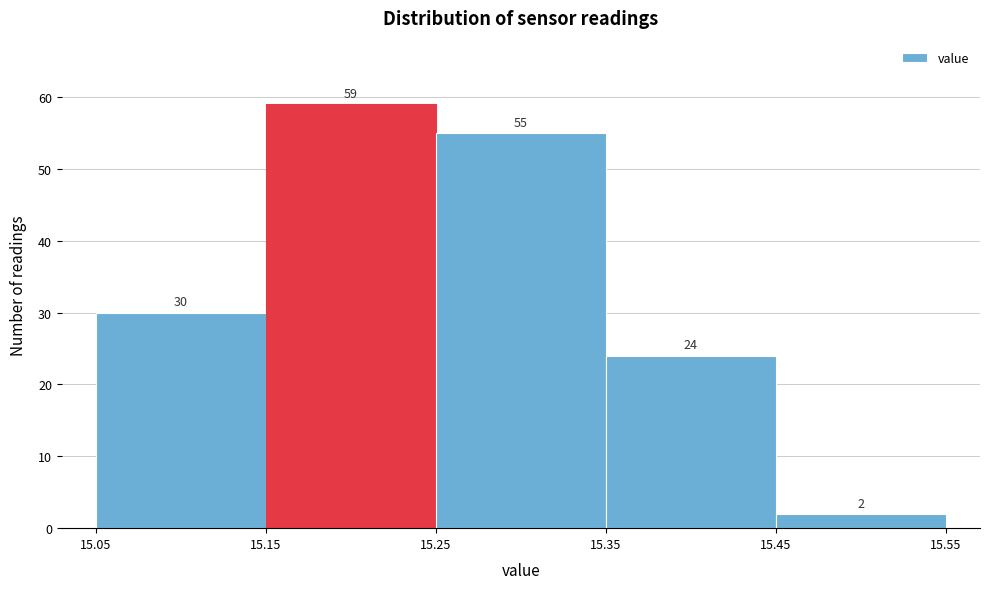

Over which range of the x-axis is the bar tallest?

15.15 to 15.25